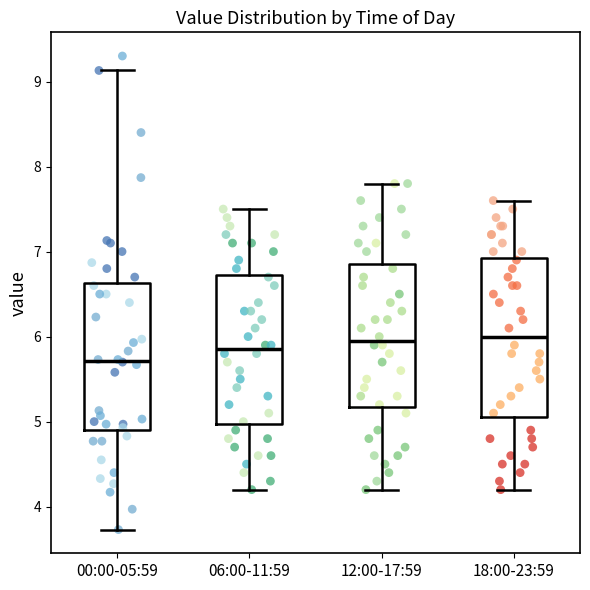

Reading left to right, read every box against the y-axis: the position of its median line, the range the box covers, and the ends of its whiskers. The values are not printed on the chart, so give them approximately, as read against the axis.

00:00-05:59: median 5.7, box 4.9 to 6.6, whiskers 3.7 to 9.1
06:00-11:59: median 5.9, box 5.0 to 6.7, whiskers 4.2 to 7.5
12:00-17:59: median 6.0, box 5.2 to 6.9, whiskers 4.2 to 7.8
18:00-23:59: median 6.0, box 5.1 to 6.9, whiskers 4.2 to 7.6